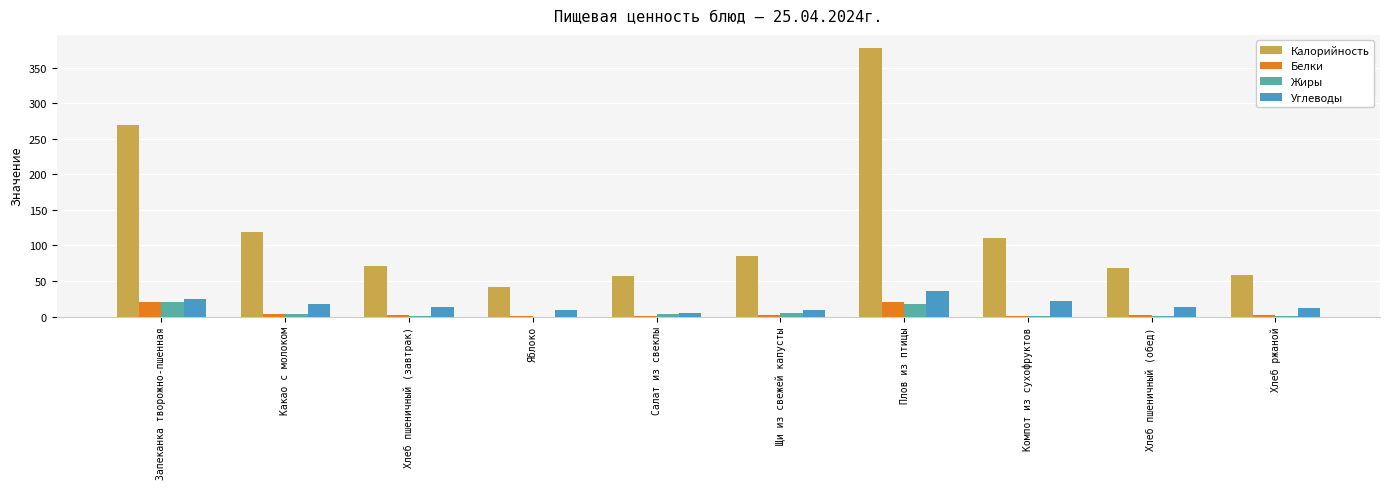

The Калорийность series shows 84.8 at Щи из свежей капусты. True or false?

True